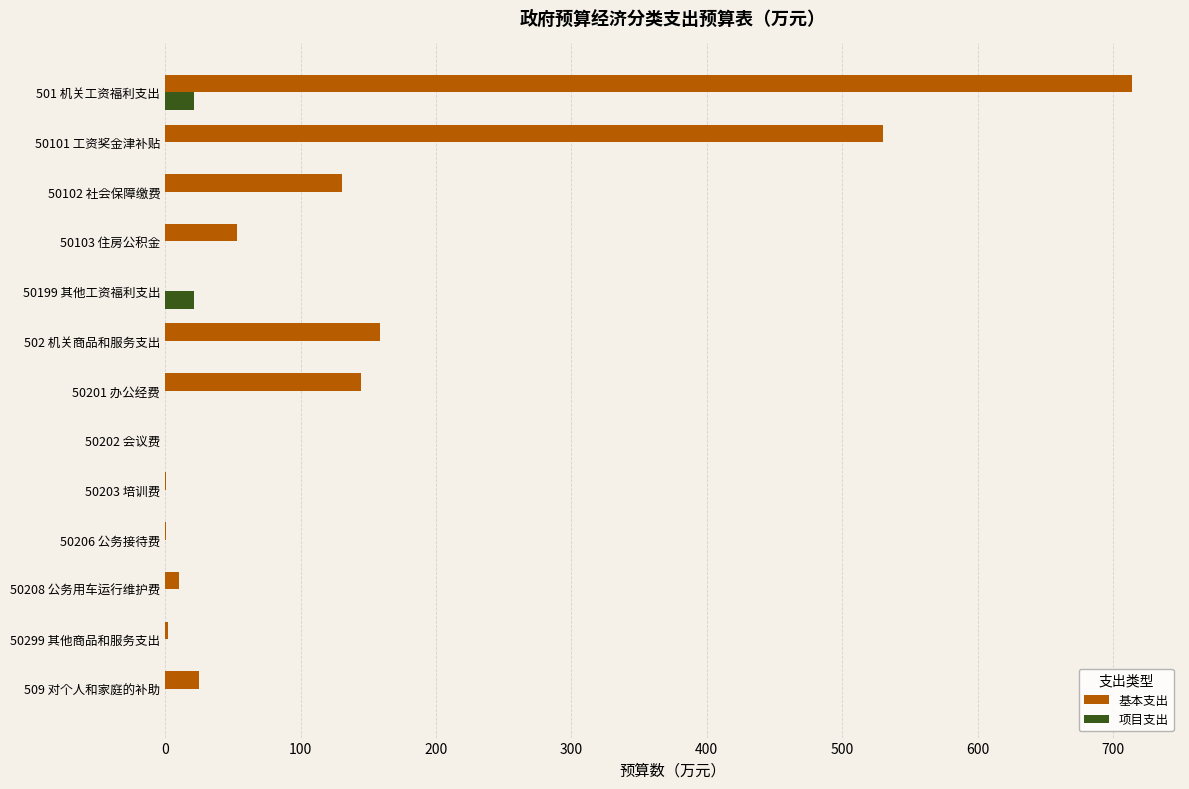

What is the highest value of the 项目支出 series?

21.4